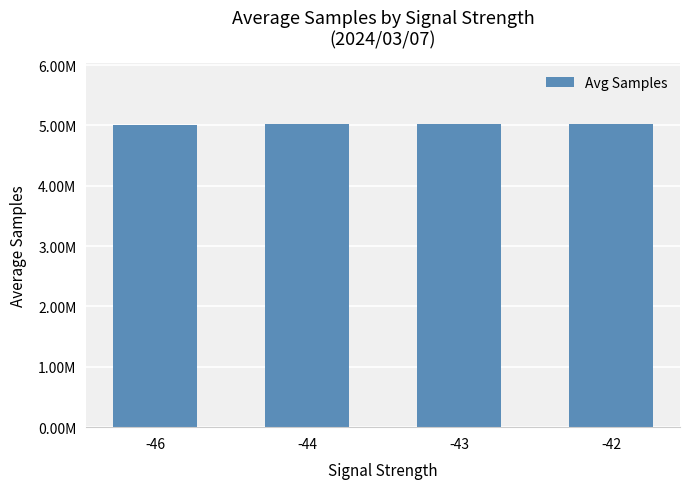

The value at -46 is 8332251.0. True or false?

False